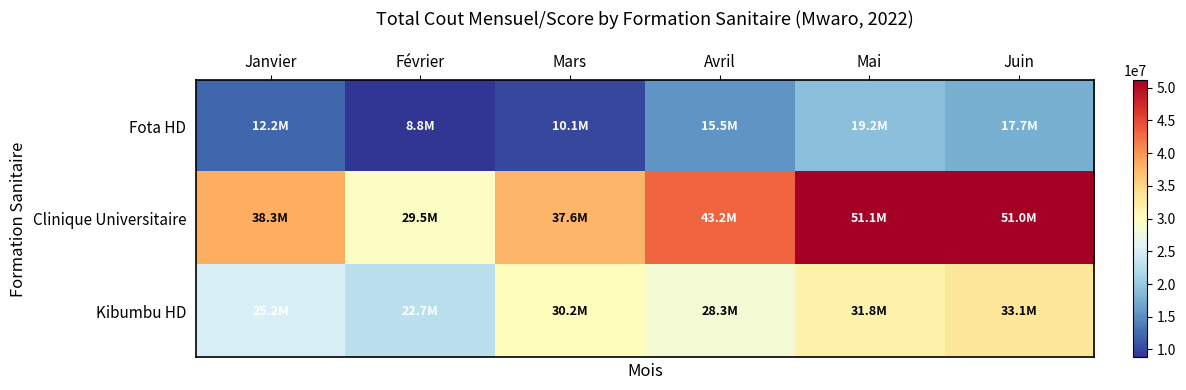

Rank the series by their average value, from lowest to highest.

Fota HD, Kibumbu HD, Clinique Universitaire